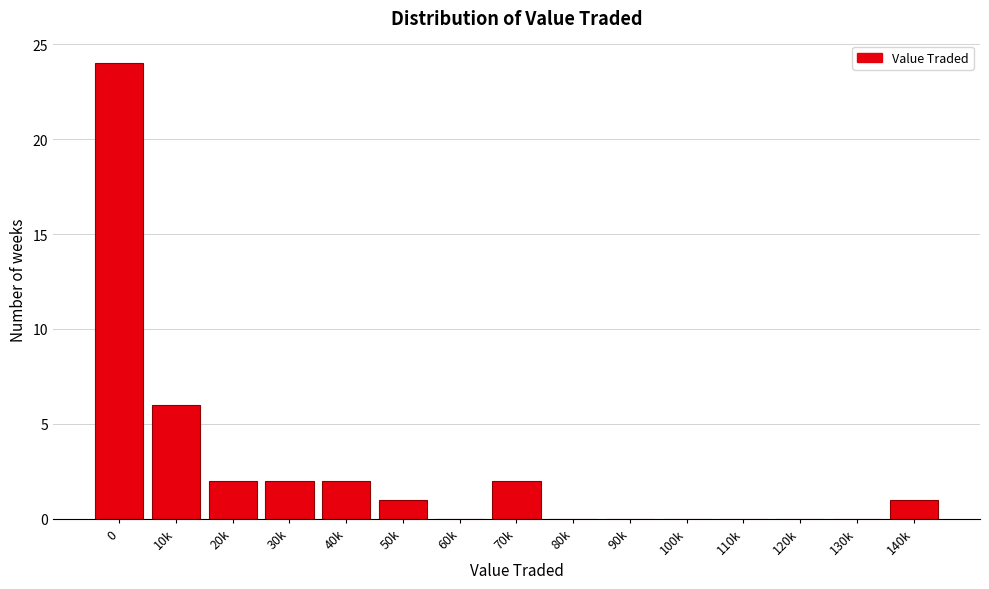

Reading right to left, extract all data points from this chart.

140k=1	130k=0	120k=0	110k=0	100k=0	90k=0	80k=0	70k=2	60k=0	50k=1	40k=2	30k=2	20k=2	10k=6	0=24